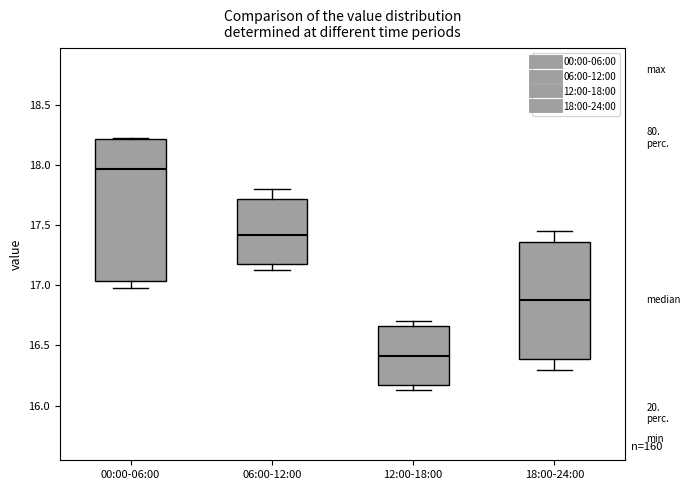

Where does the upper whisker of the box for 18:00-24:00 end on the y-axis? The values are not printed on the chart, so give them approximately, as read against the axis.

17.45